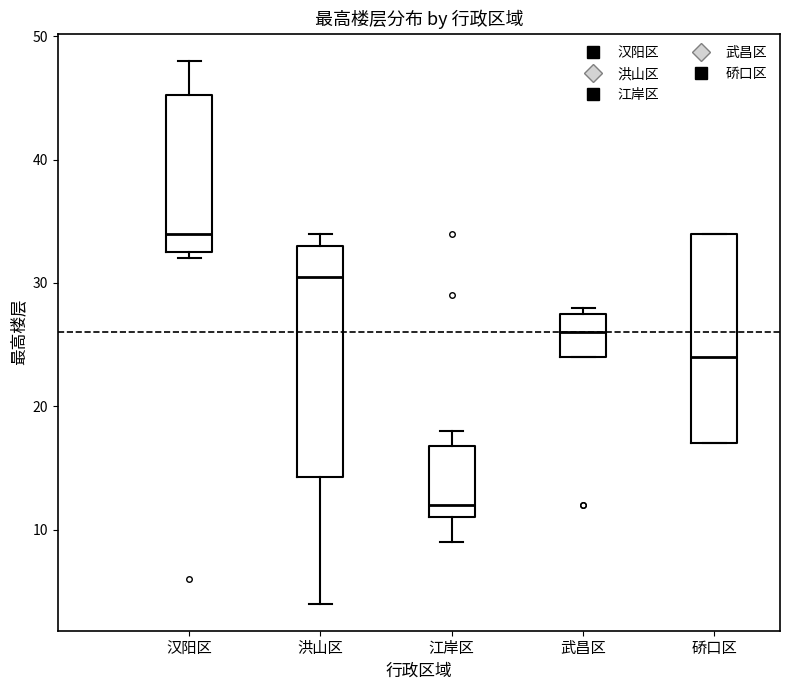

Reading left to right, transcribe this box plot: for each box, give where its median line is, the range the box spans, and where its two whiskers end, as read against the y-axis. The values are not printed on the chart, so give them approximately, as read against the axis.

汉阳区: median 34, box 33 to 45, whiskers 32 to 48
洪山区: median 31, box 14 to 33, whiskers 4 to 34
江岸区: median 12, box 11 to 17, whiskers 9 to 18
武昌区: median 26, box 24 to 28, whiskers 24 to 28 (just above the box's upper edge)
硚口区: median 24, box 17 to 34, whiskers 17 to 34